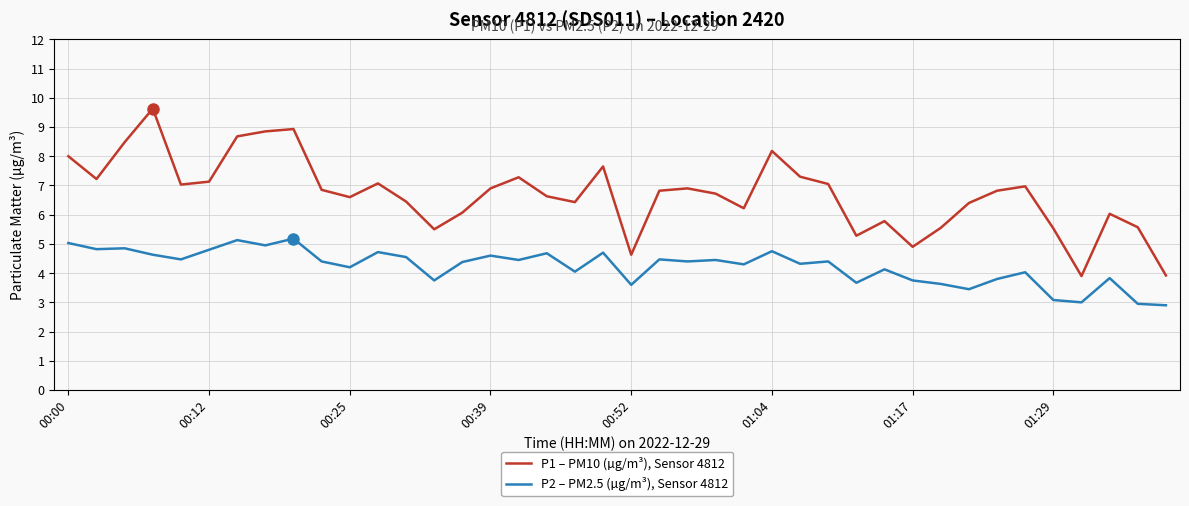

What is the maximum value shown in the chart?

9.6